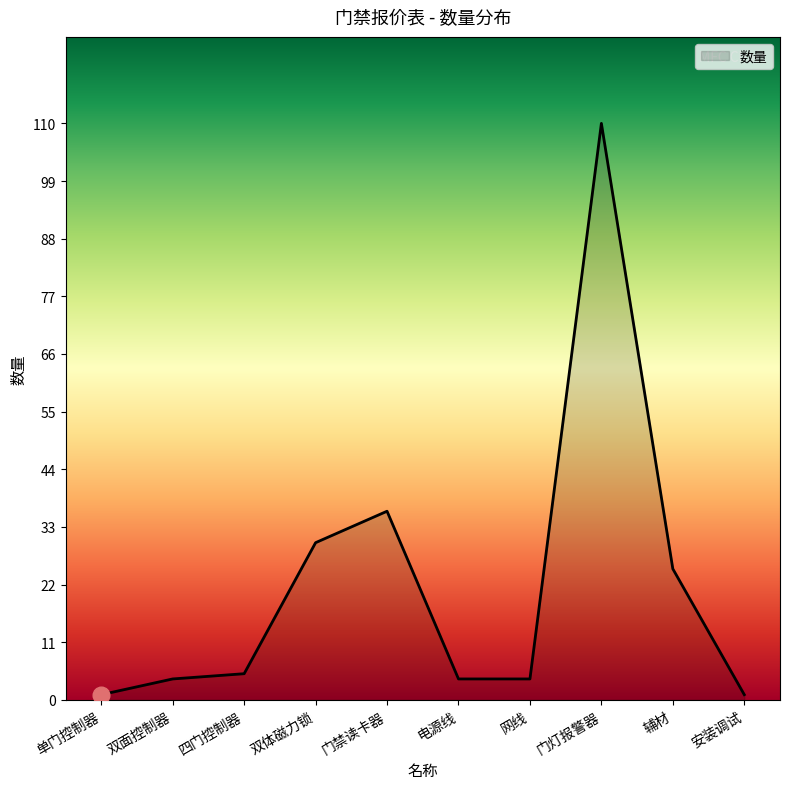

Which label corresponds to the largest value in the chart?

门灯报警器